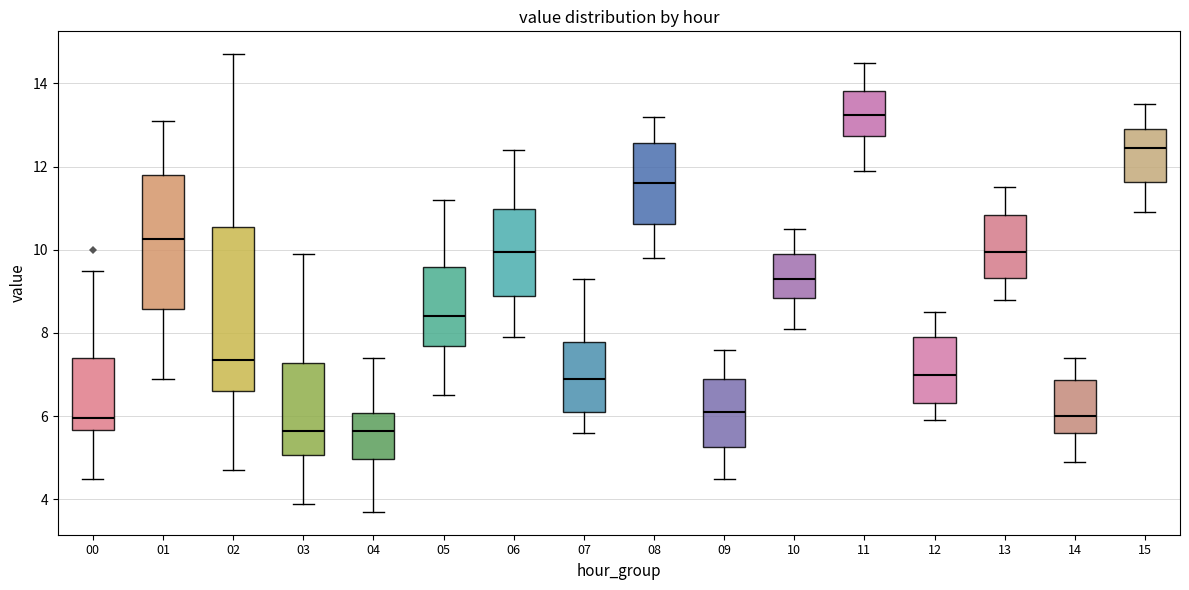

Which box has the highest median line?

11